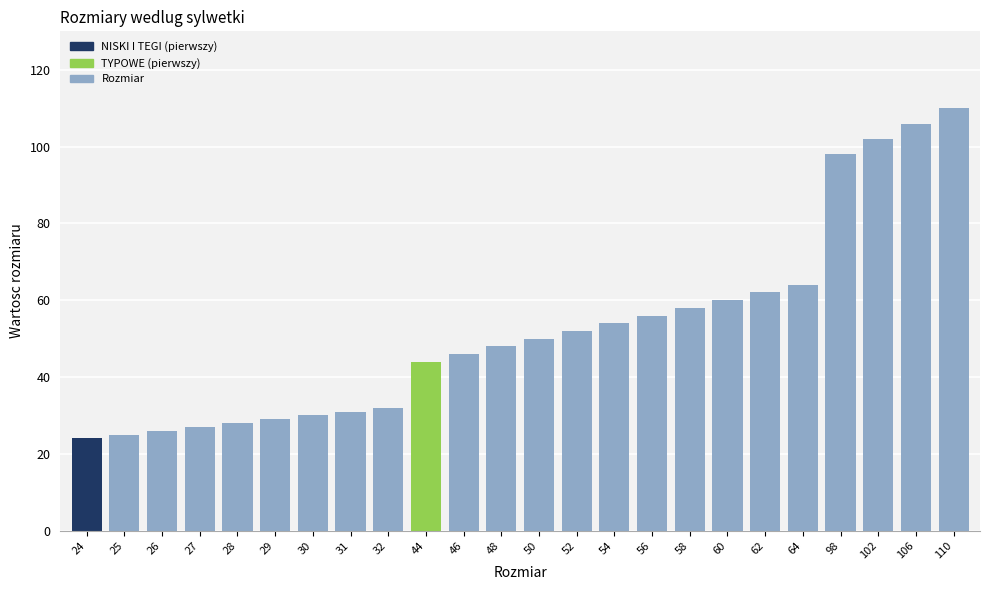

How many data points are less than 50?

12